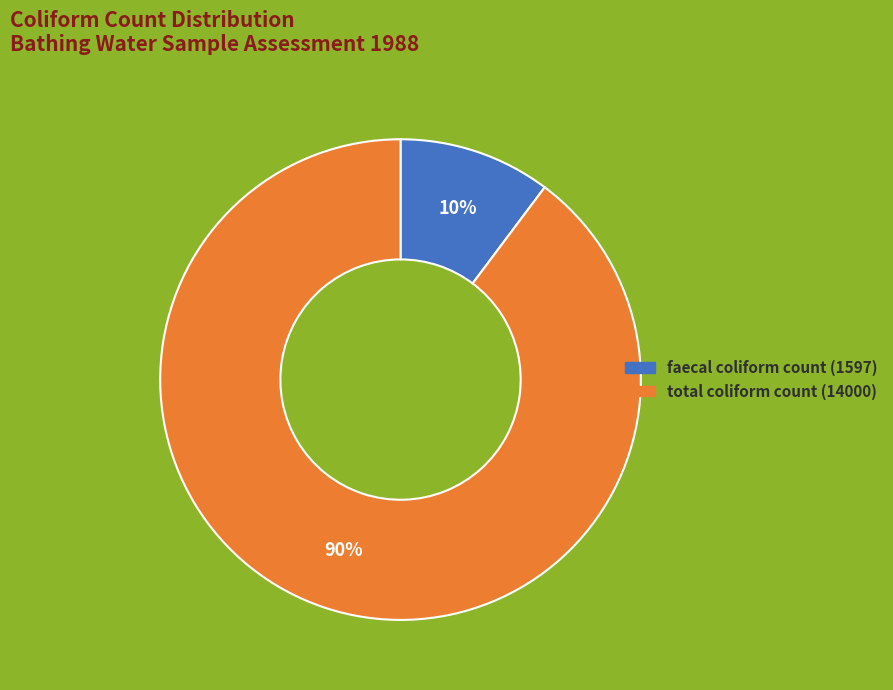

To the nearest percent, what is the average slice percentage?

50%